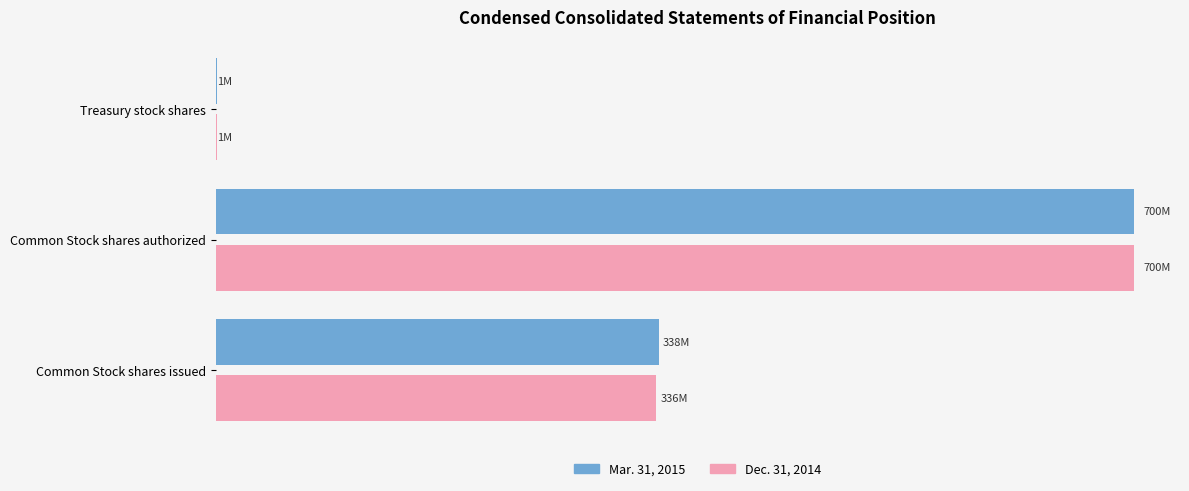

What are all the series names shown in the legend?

Mar. 31, 2015, Dec. 31, 2014